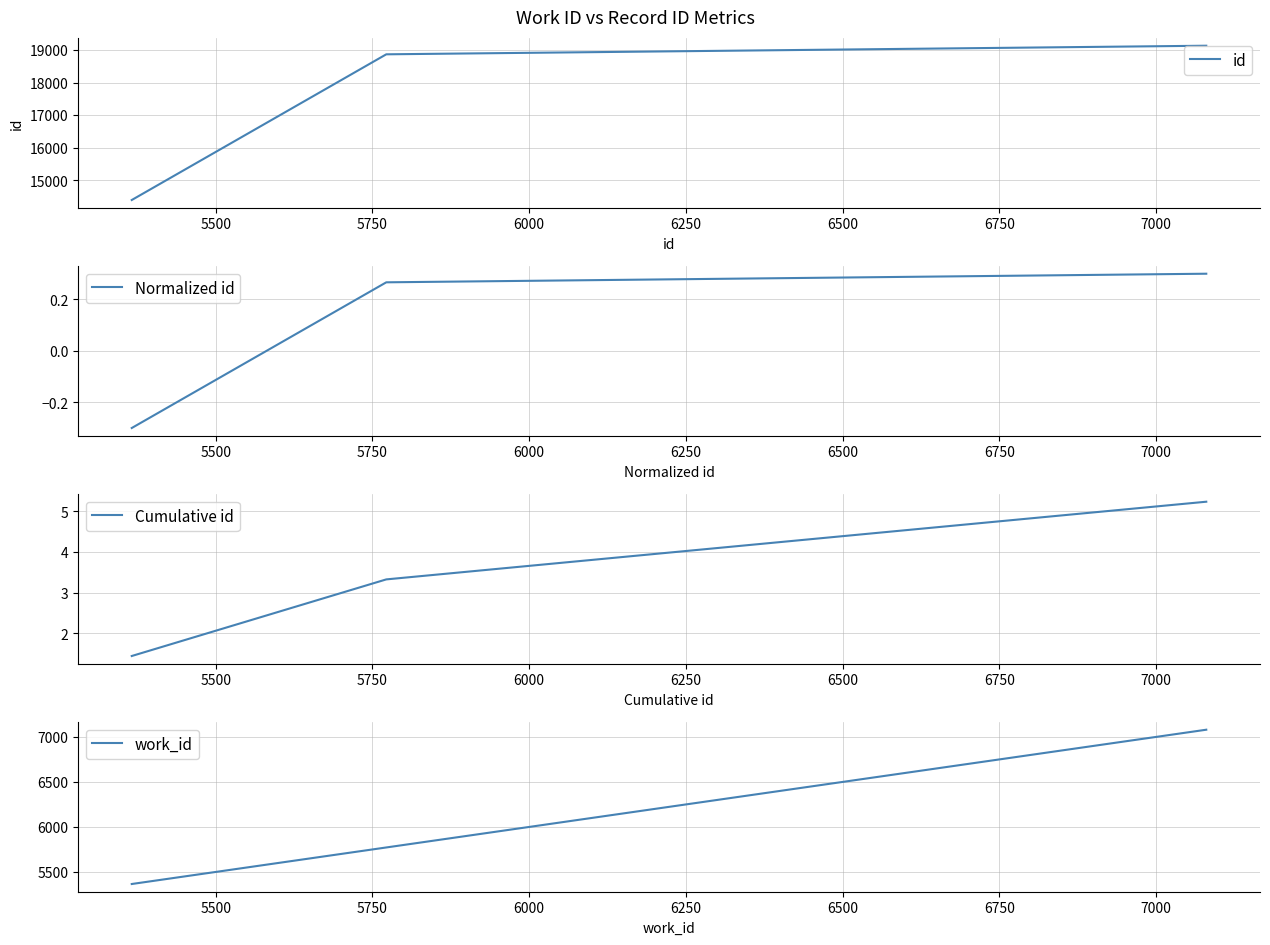

What is the highest value of the Cumulative id series?

5.2